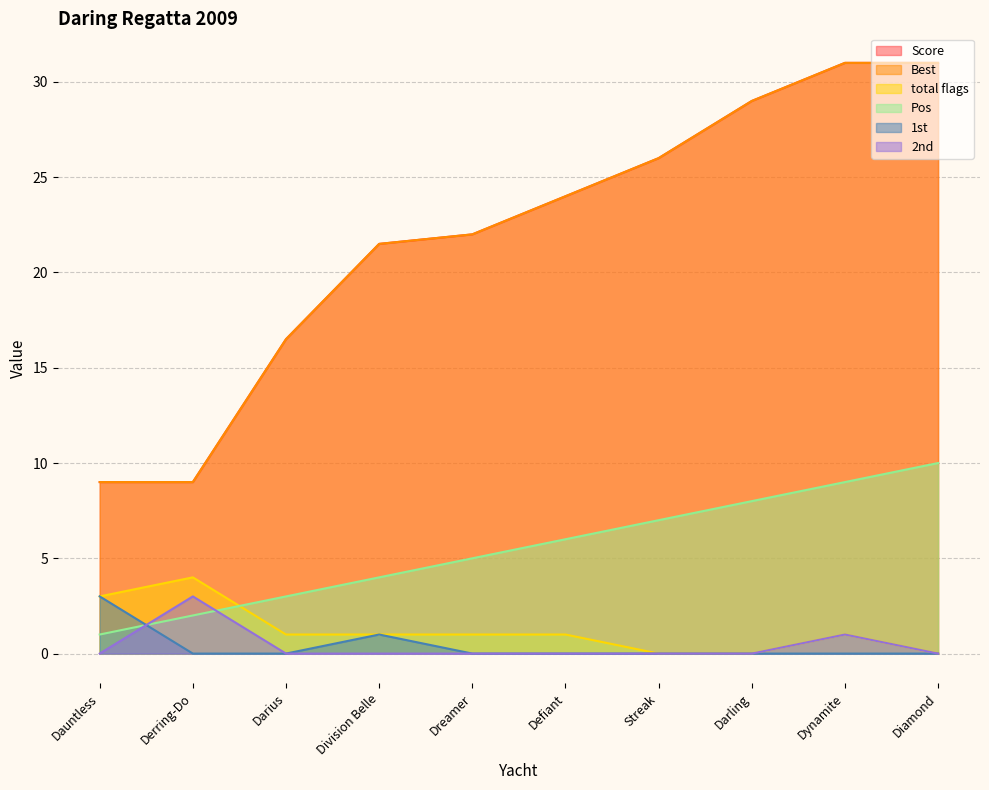

At how many categories does at least one series exceed 13?

8